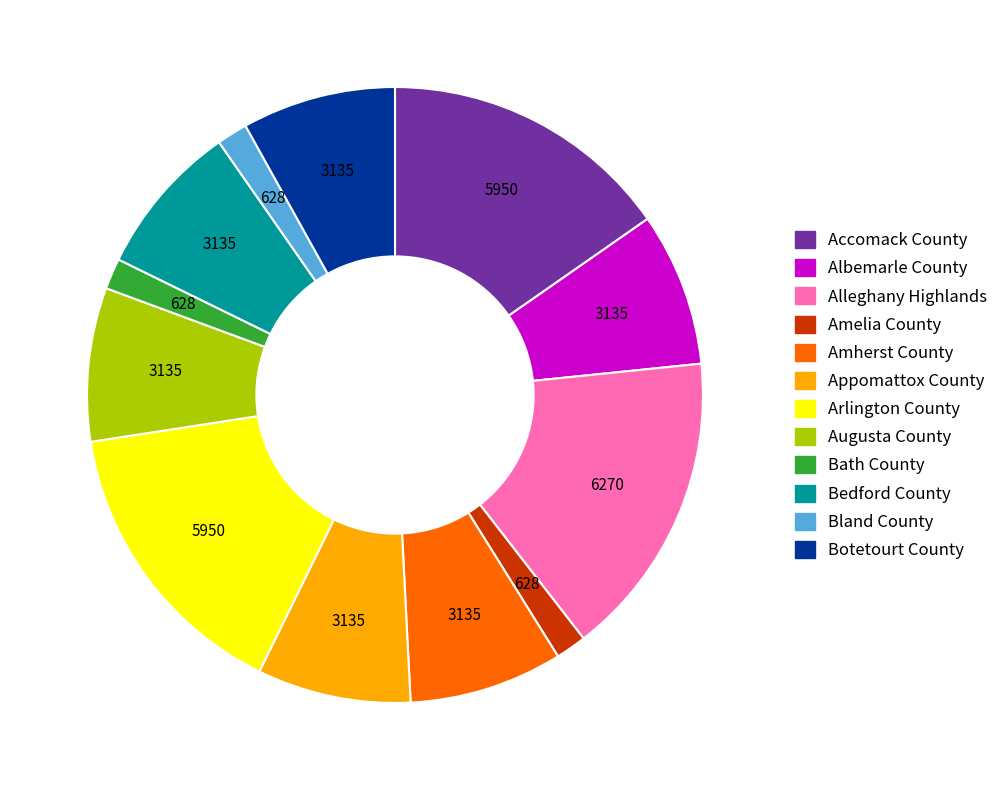

Approximately how many times larger is the value at Alleghany Highlands compared to Amherst County?

2.0